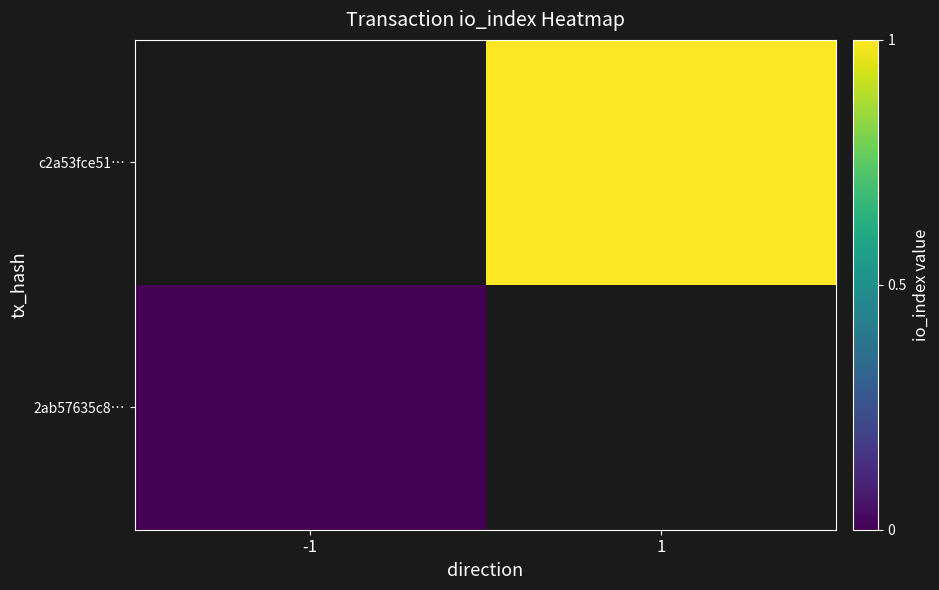

At how many categories does at least one series exceed 0?

1